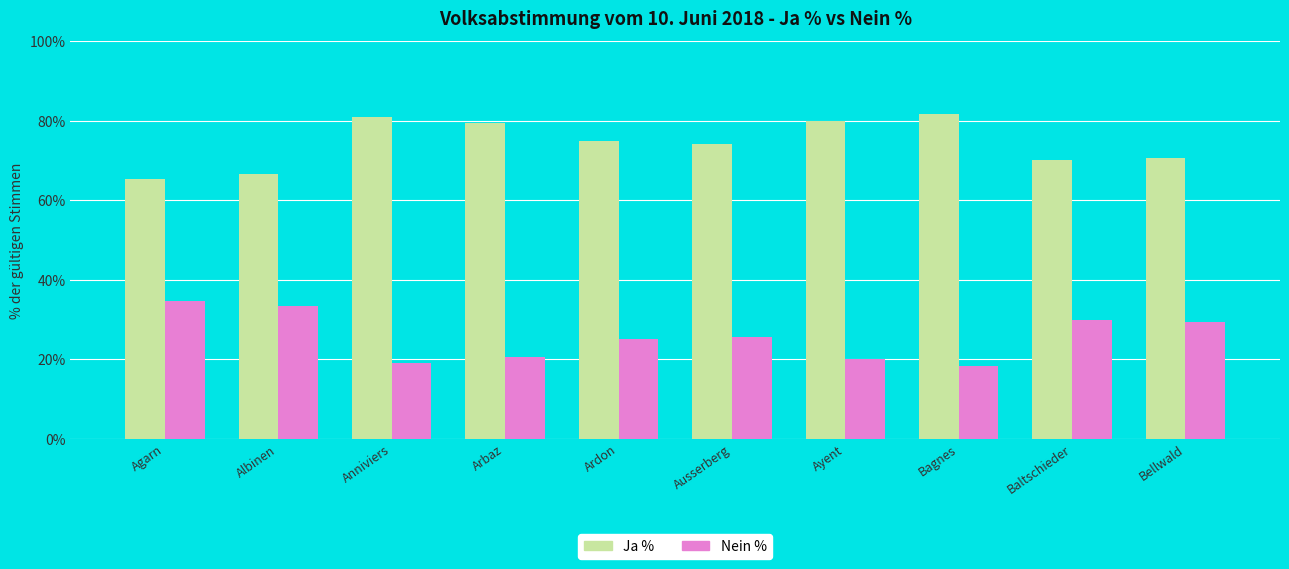

What value does the Ja % series have at Bellwald?

70.5